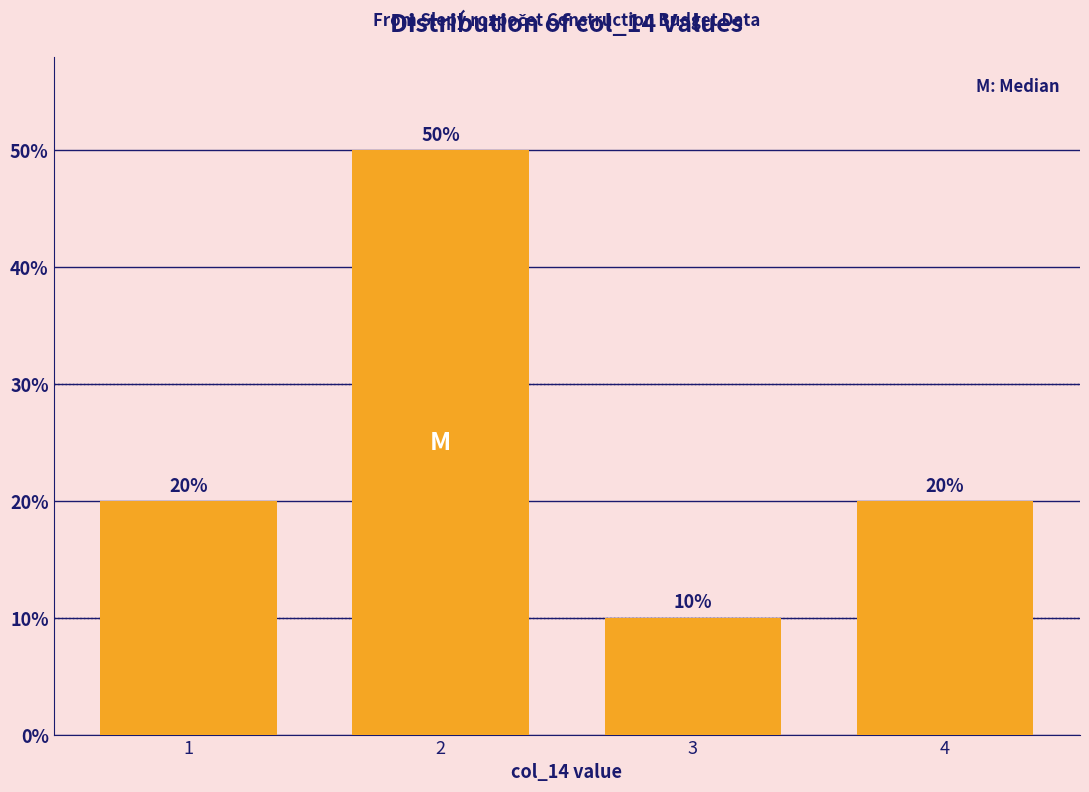

Reading right to left, extract all data points from this chart.

20	10	50	20